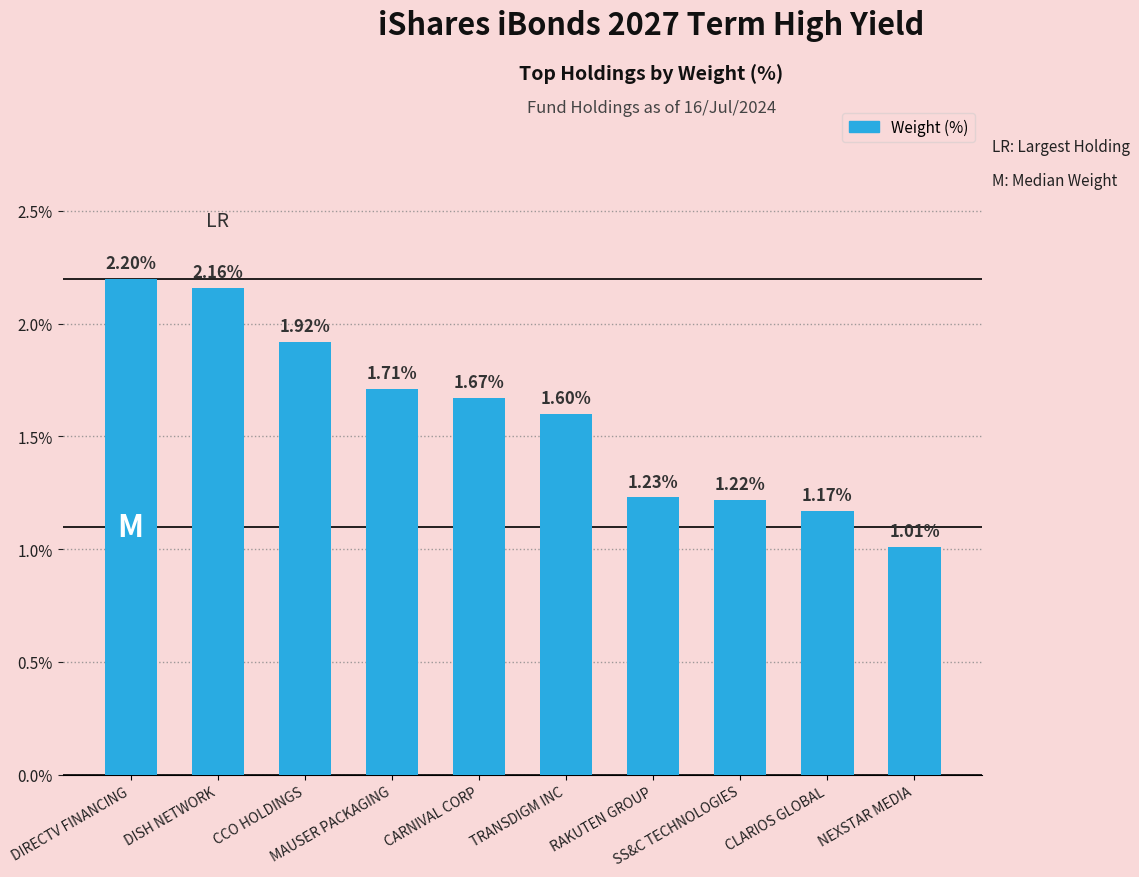

True or false: the data shows 1.8 at CLARIOS GLOBAL.

False